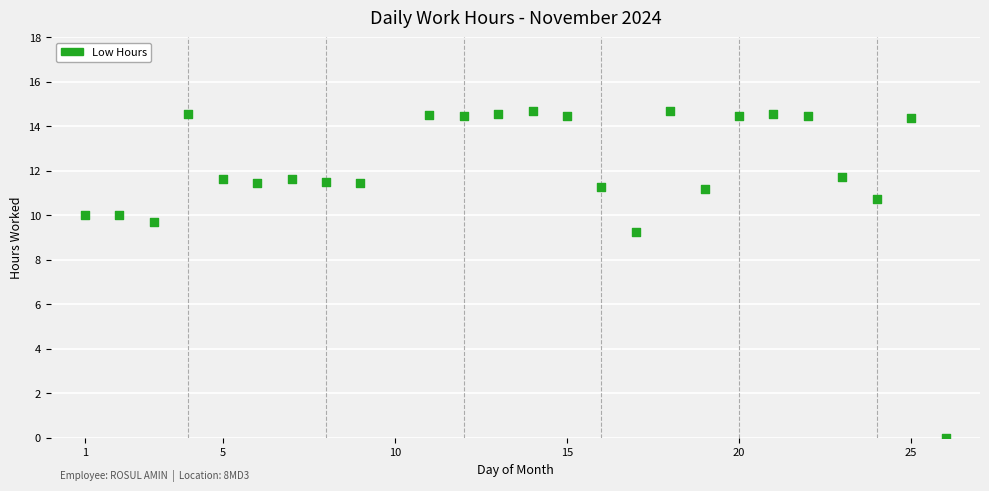

What is the range of X values (max minus min)?

25.0